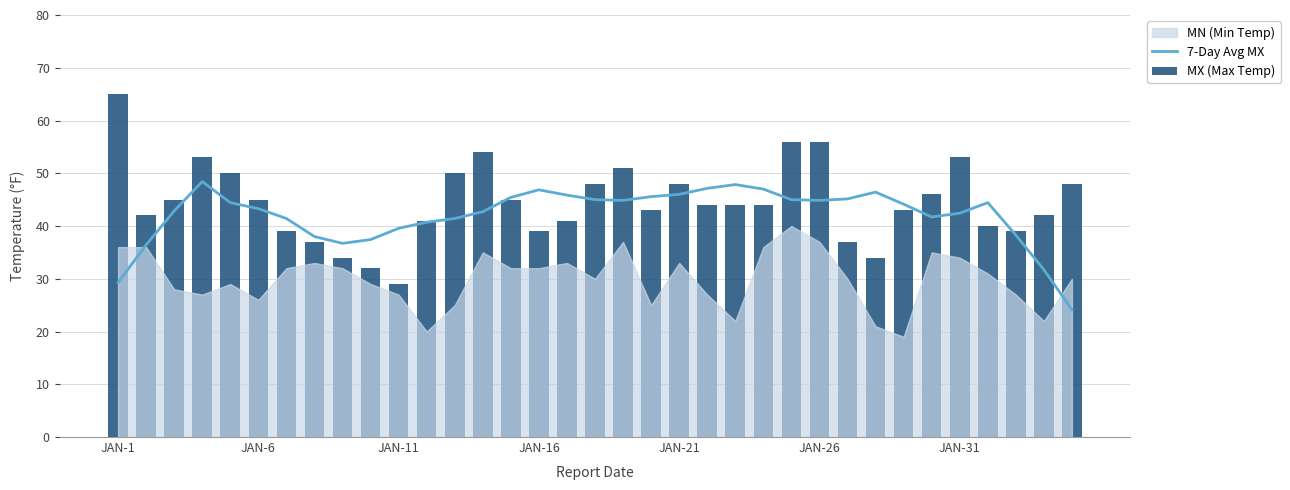

Is it true that 7-Day Avg MX equals 42.4 at JAN-31?

True